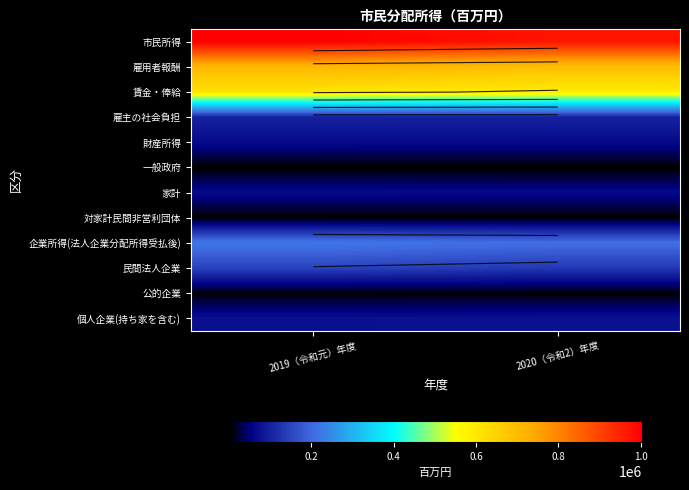

Rank the series at 2020（令和2）年度 from highest to lowest value.

市民所得, 雇用者報酬, 賃金・俸給, 企業所得(法人企業分配所得受払後), 民間法人企業, 雇主の社会負担, 個人企業(持ち家を含む), 財産所得, 家計, 公的企業, 対家計民間非営利団体, 一般政府